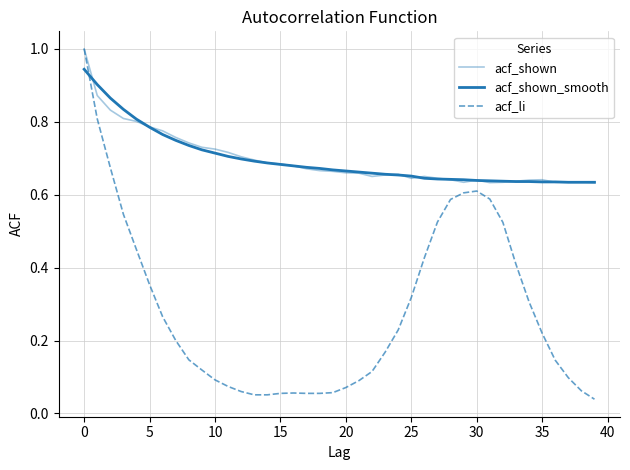

How many lines are shown in the chart?

3